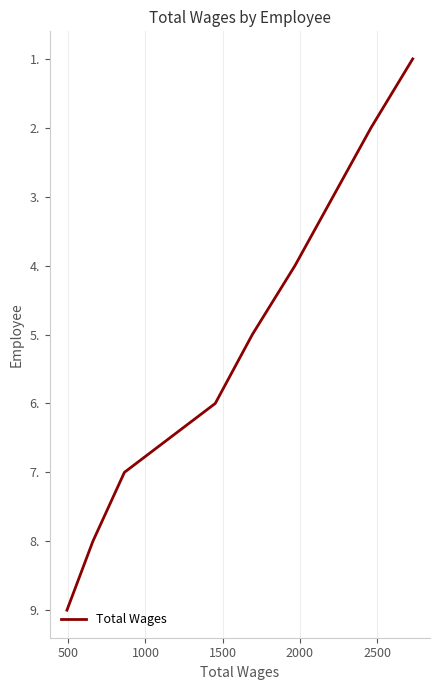

Which has a higher value, 500 or 1500?

1500